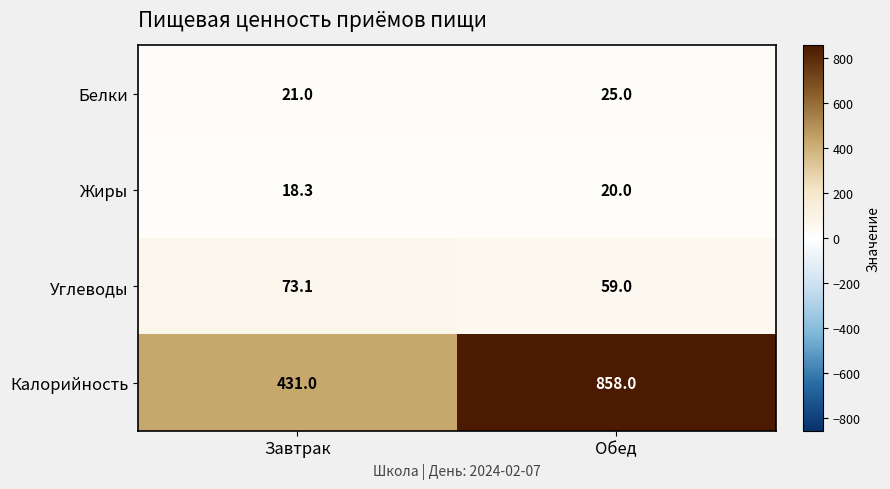

Count the number of data series in this chart.

4